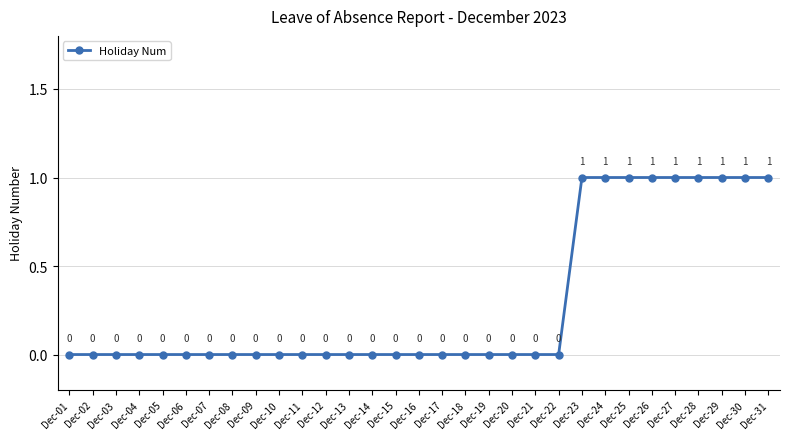

How many lines are shown in the chart?

1